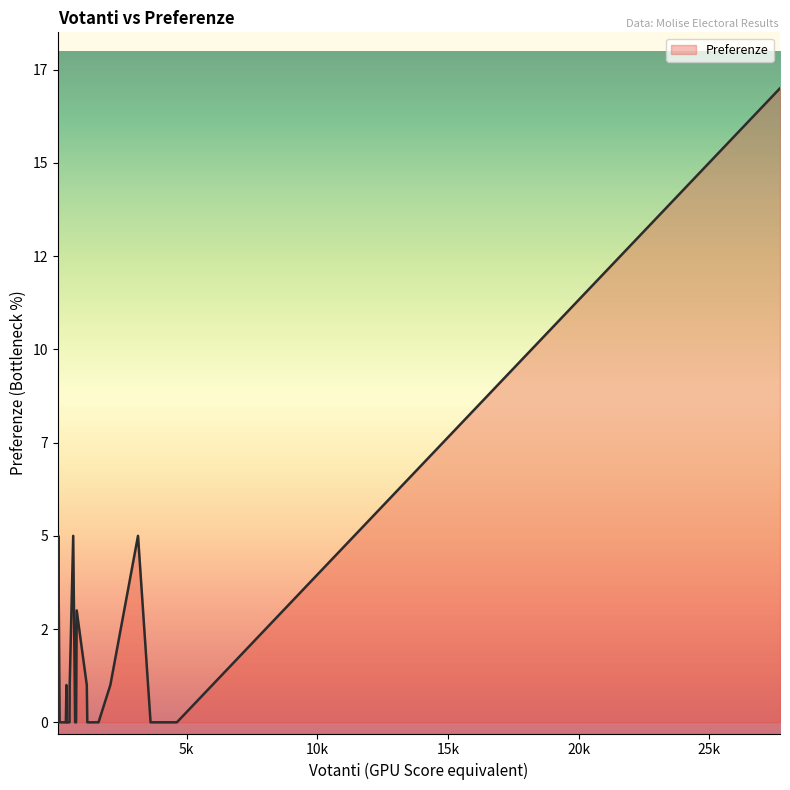

Is this an area chart (filled region under the line)?

Yes